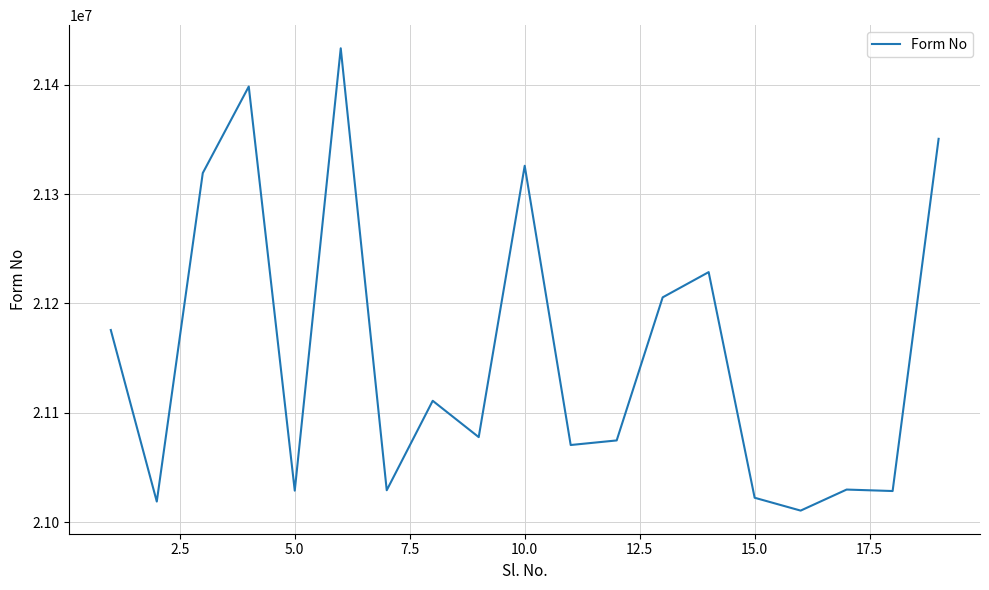

What is the maximum value shown in the chart?

21433413